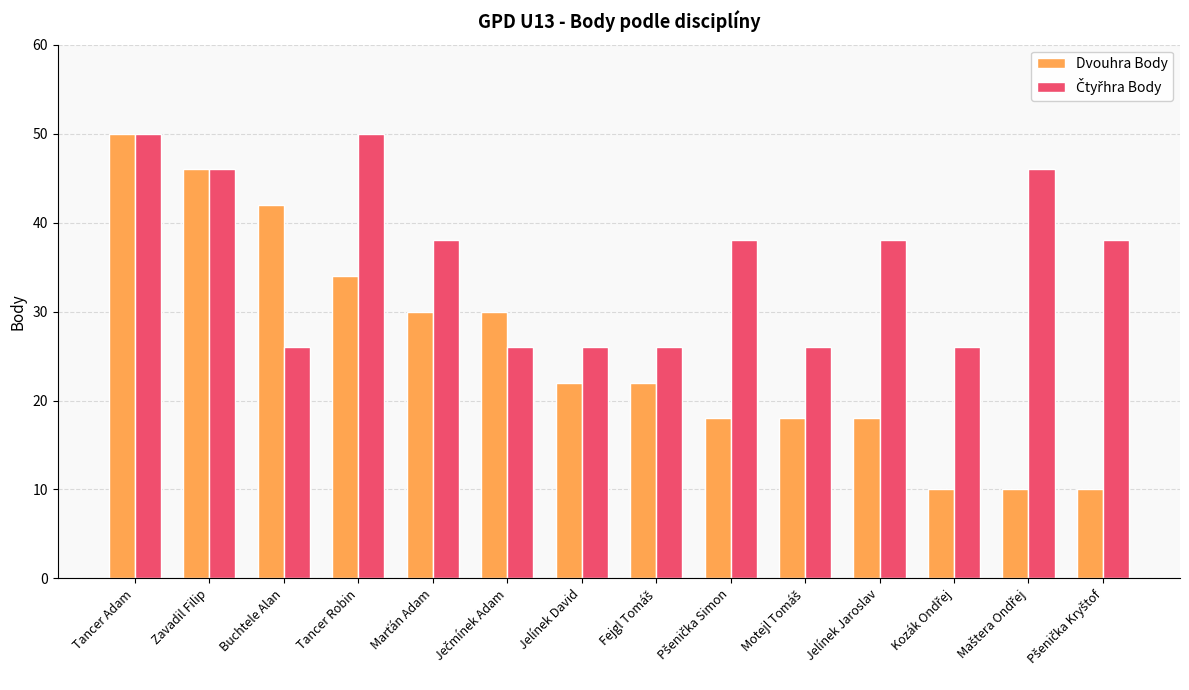

What position from the left is Jelínek Jaroslav?

11